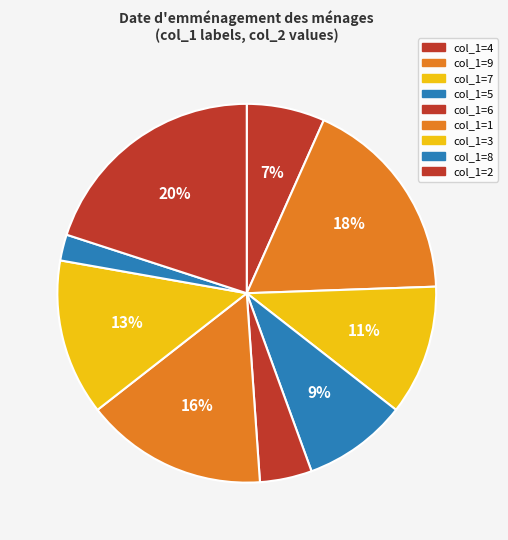

How many segments does this pie chart have?

9